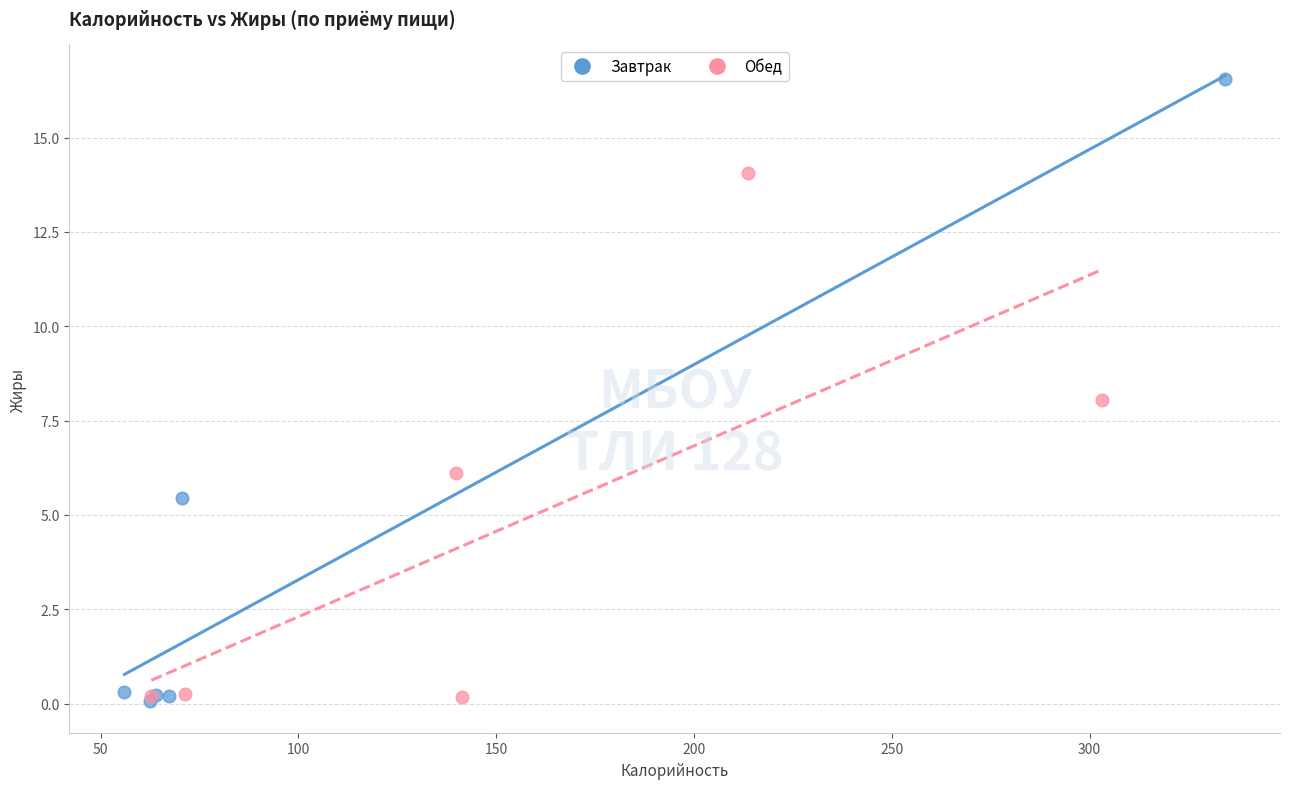

Which series contains the highest Y value?

Завтрак